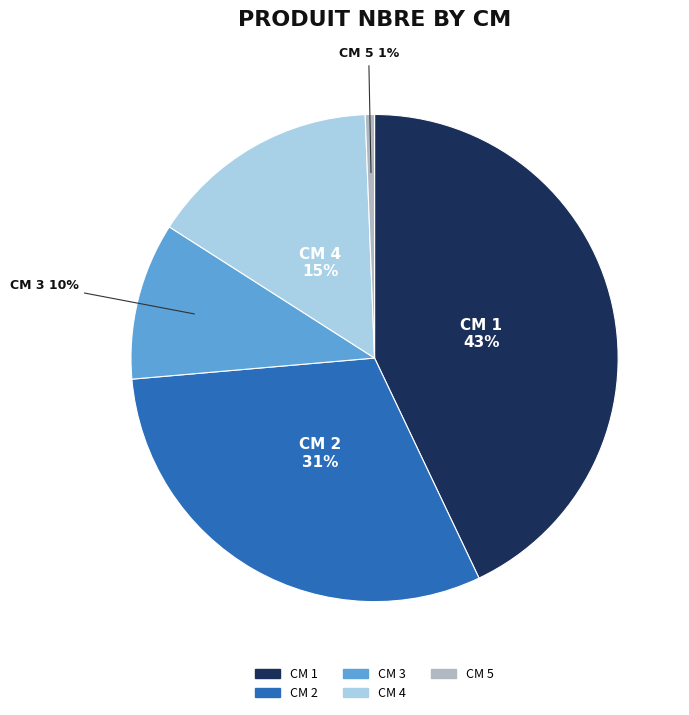

Rank the categories by value from lowest to highest.

CM 5, CM 3, CM 4, CM 2, CM 1